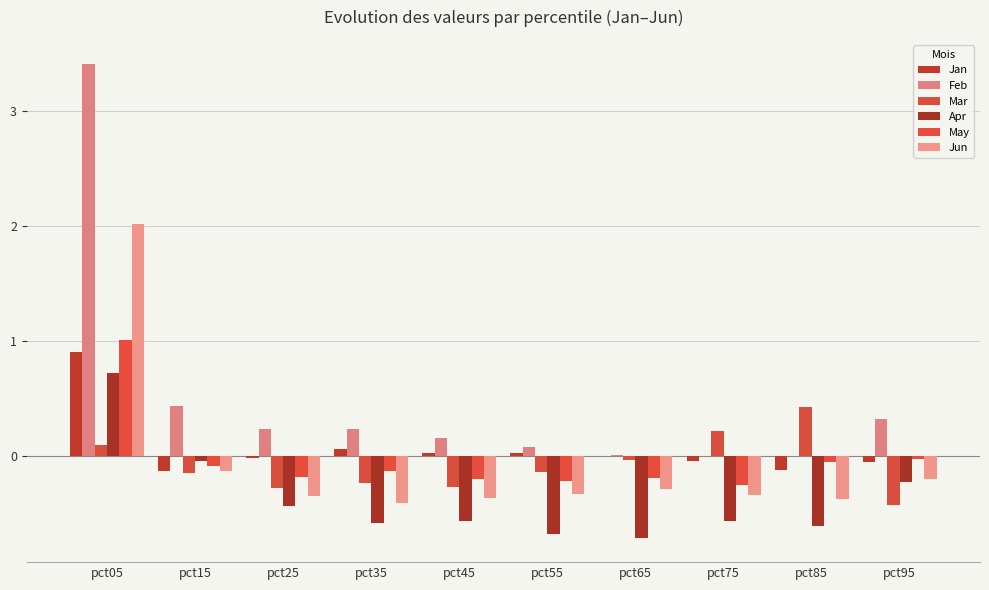

What is the difference between the highest and lowest values at pct05?

3.3